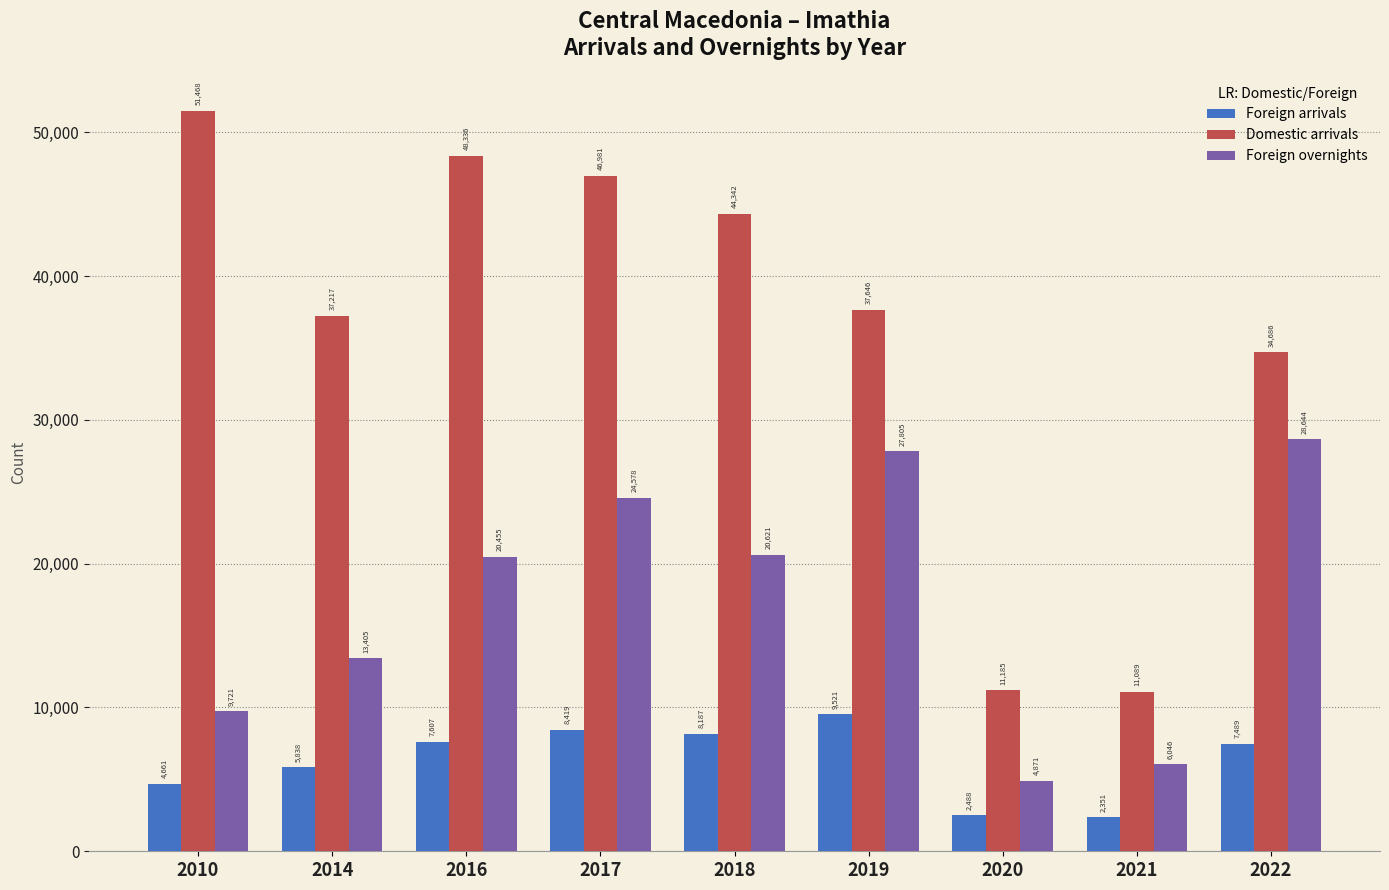

What is the smallest value displayed?

2351